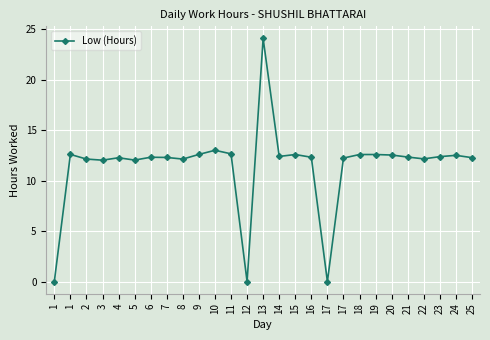

What is the difference between the values at 1 and 19?

12.6